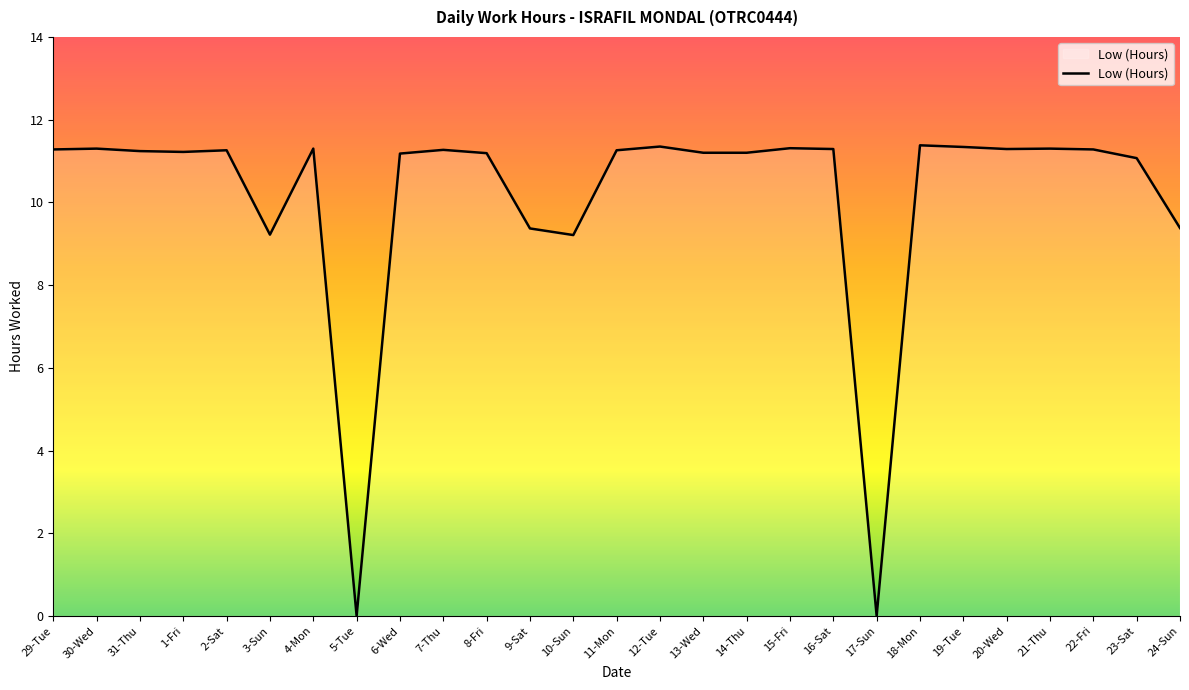

What is the approximate value at 8-Fri?

11.2